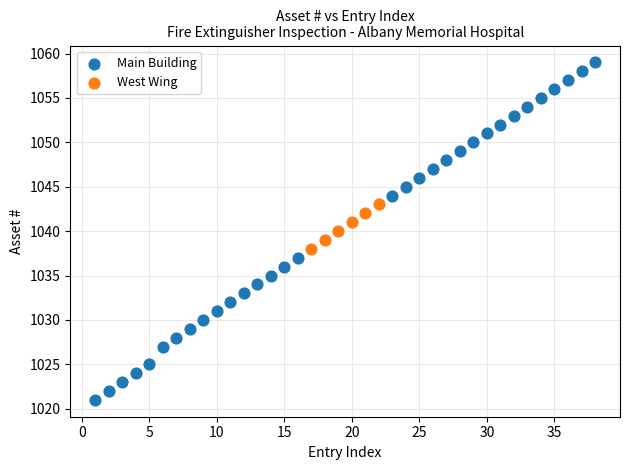

Which series has the largest Y range (max minus min)?

Main Building